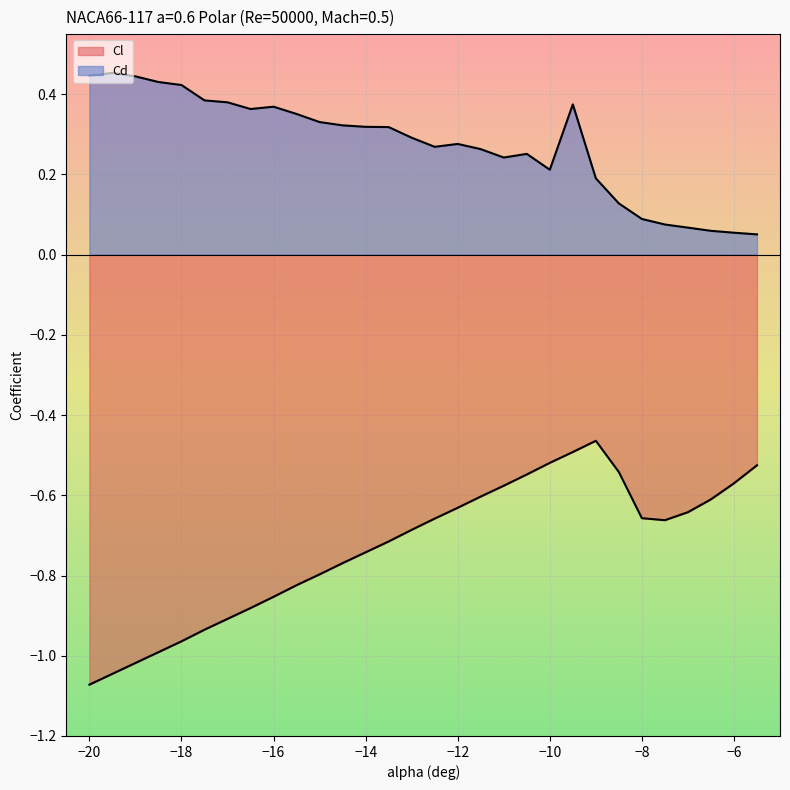

What is the sum of the Cl values at -10.5 and -9?

-1.0